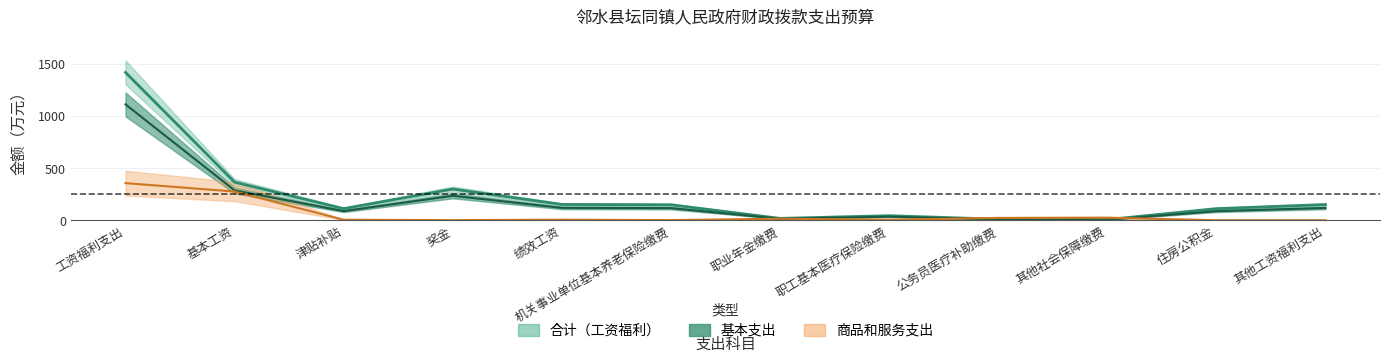

What is the sum of the 合计 values at 职业年金缴费 and 公务员医疗补助缴费?

28.3